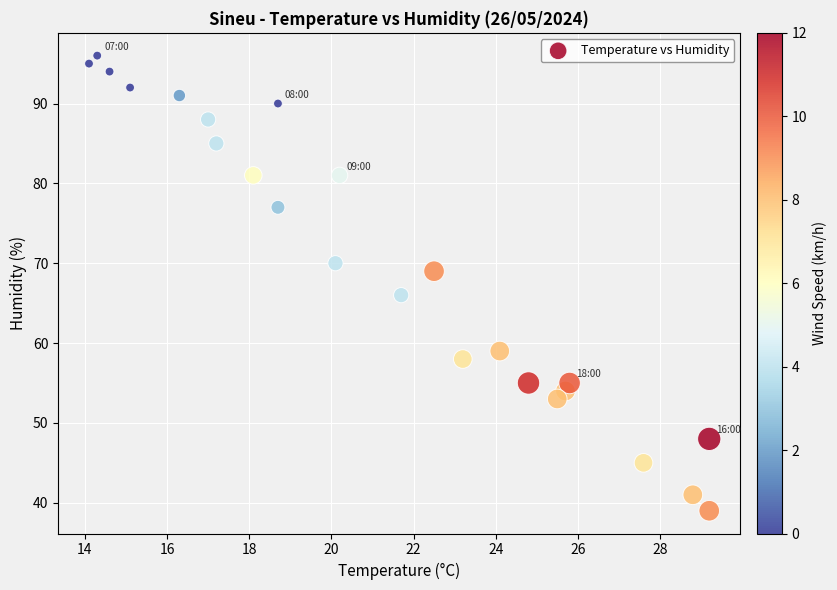

What Y value in the scatter plot is closest to 67?

66